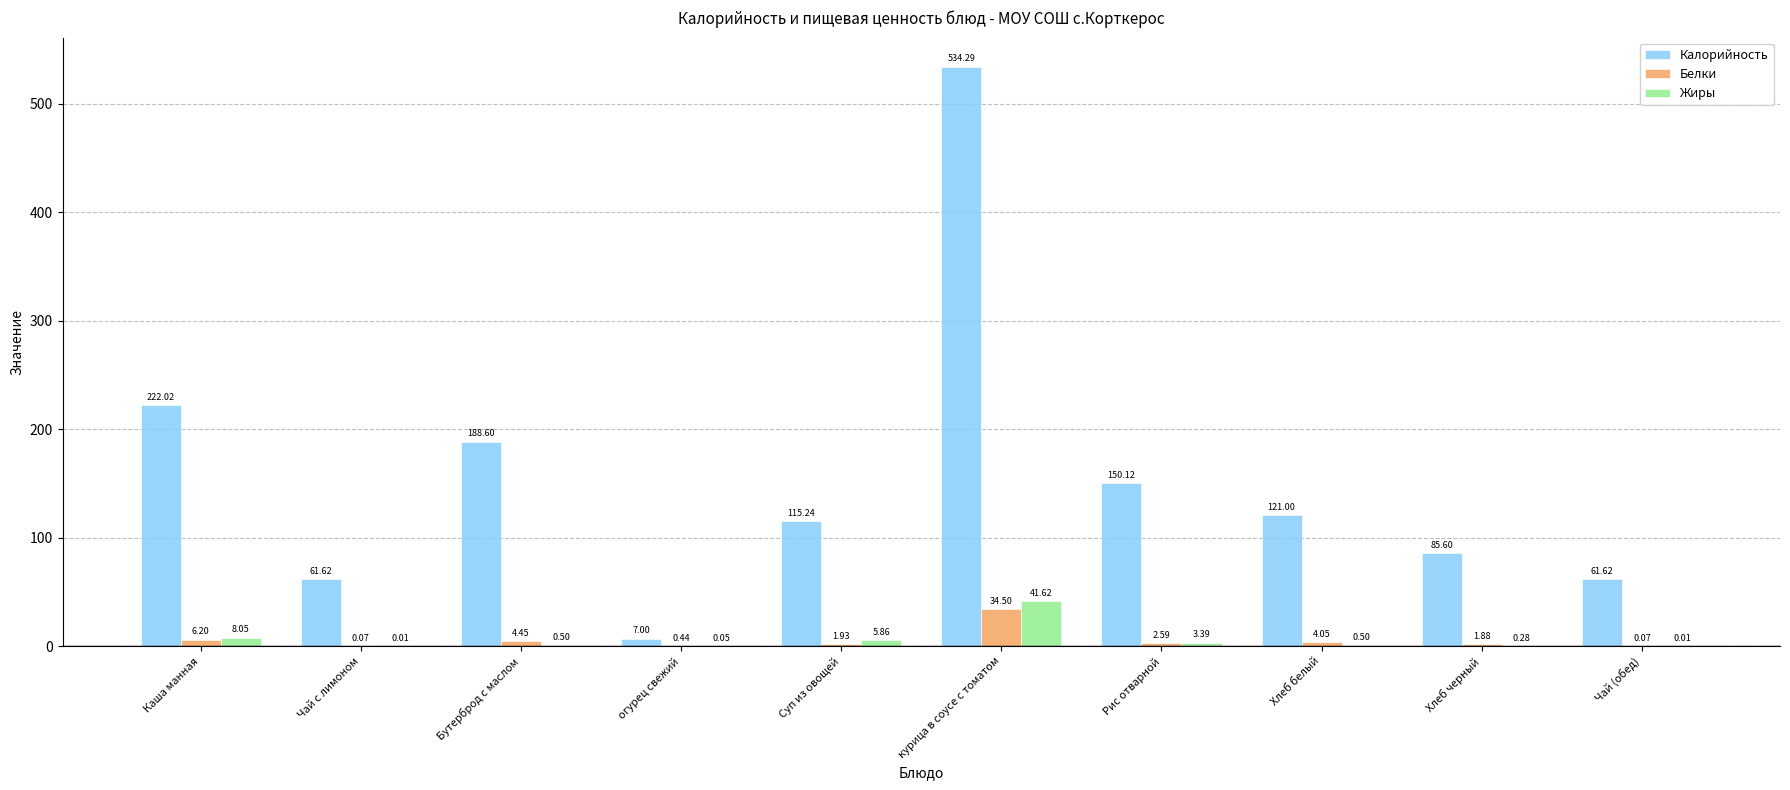

The Жиры series shows 16.1 at курица в соусе с томатом. True or false?

False